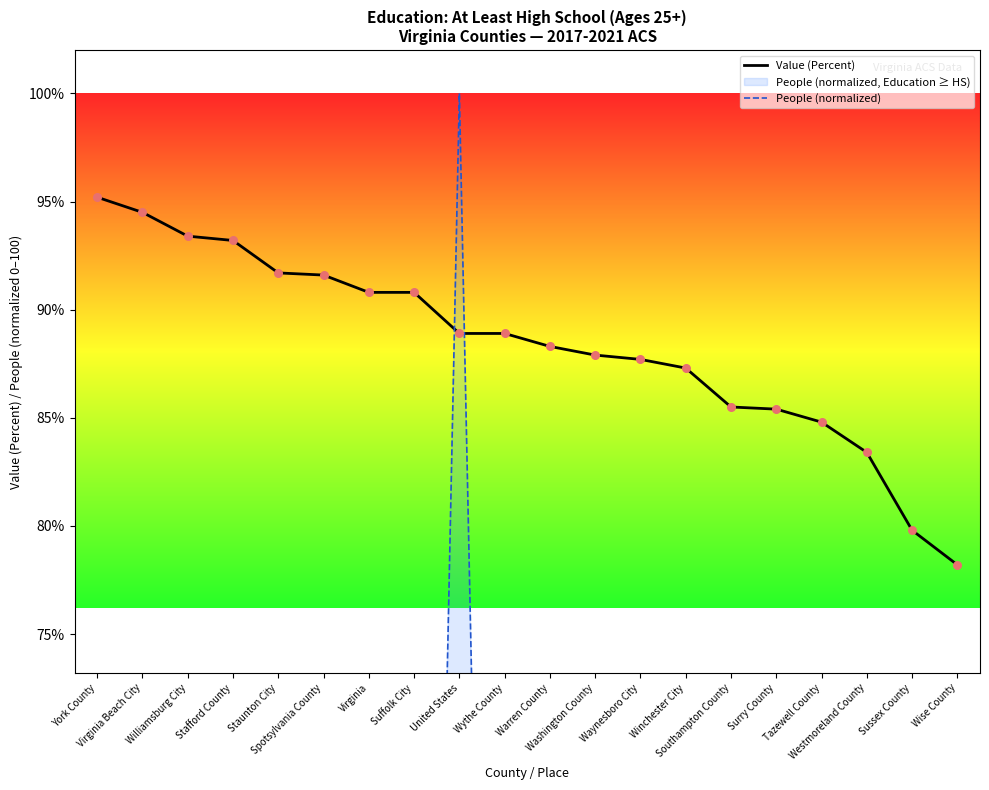

At which category is the sum across all series the highest?

United States